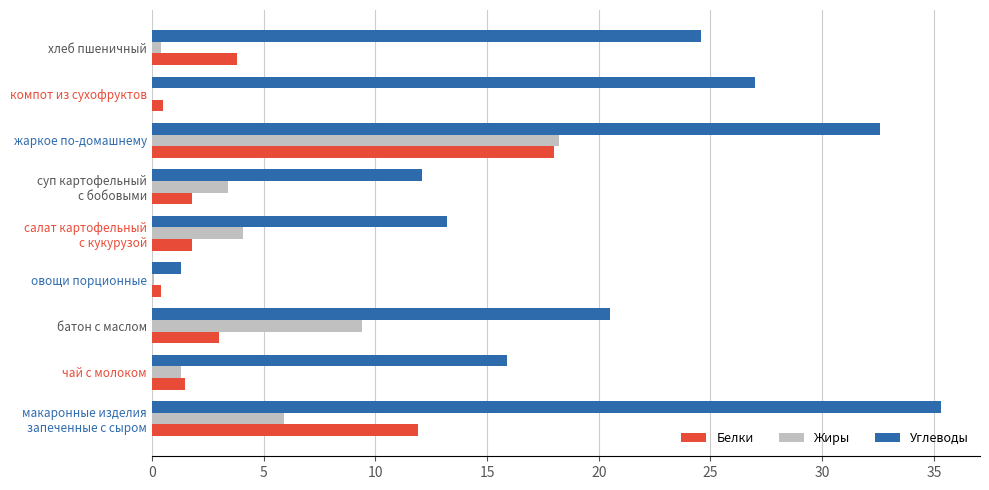

What is the maximum value shown in the chart?

35.3